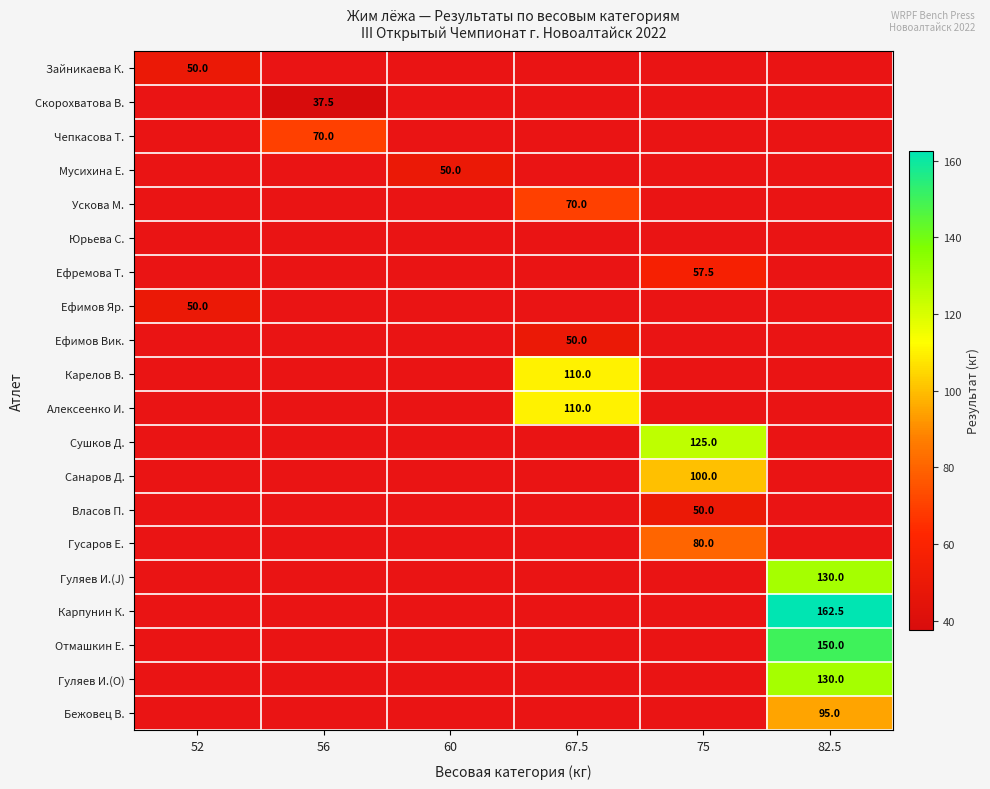

Count the number of categories in the chart.

6